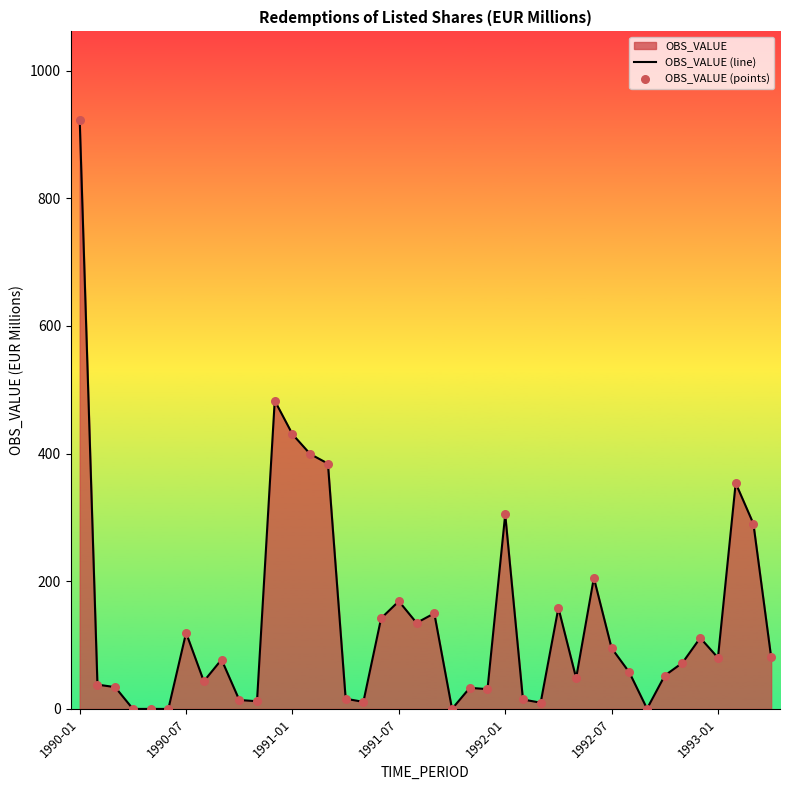

Which series has the largest Y range (max minus min)?

OBS_VALUE (line)